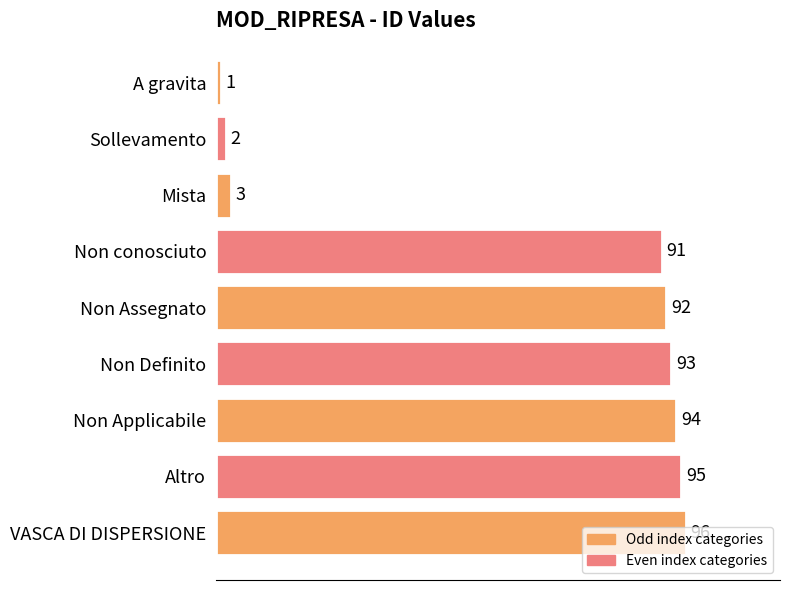

The chart shows a value of 93 at Non Definito. True or false?

True